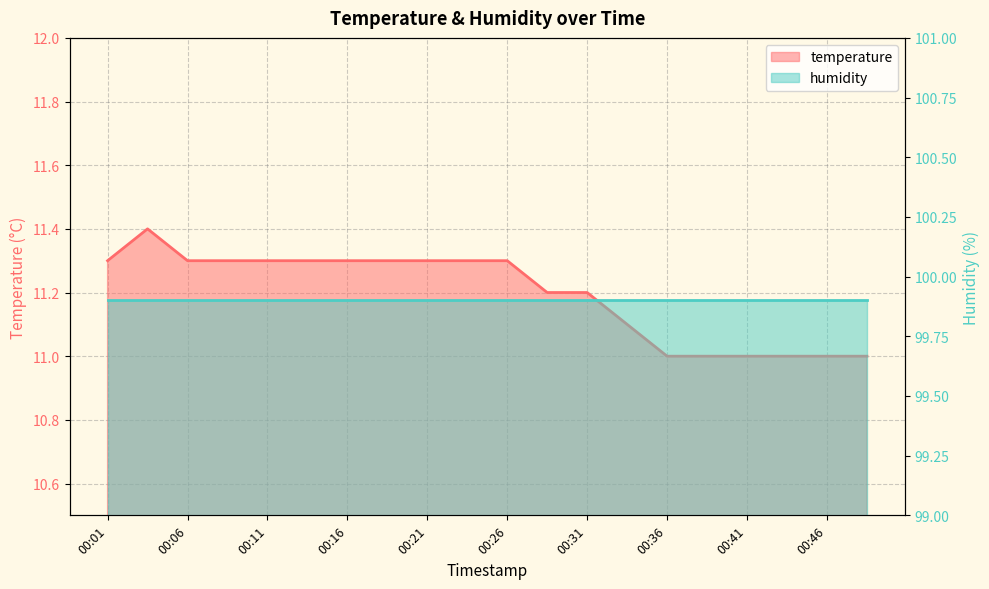

List the labels in order of value, smallest first.

00:36, 00:38, 00:41, 00:43, 00:46, 00:48, 00:33, 00:28, 00:31, 00:01, 00:06, 00:09, 00:11, 00:14, 00:16, 00:19, 00:21, 00:24, 00:26, 00:04